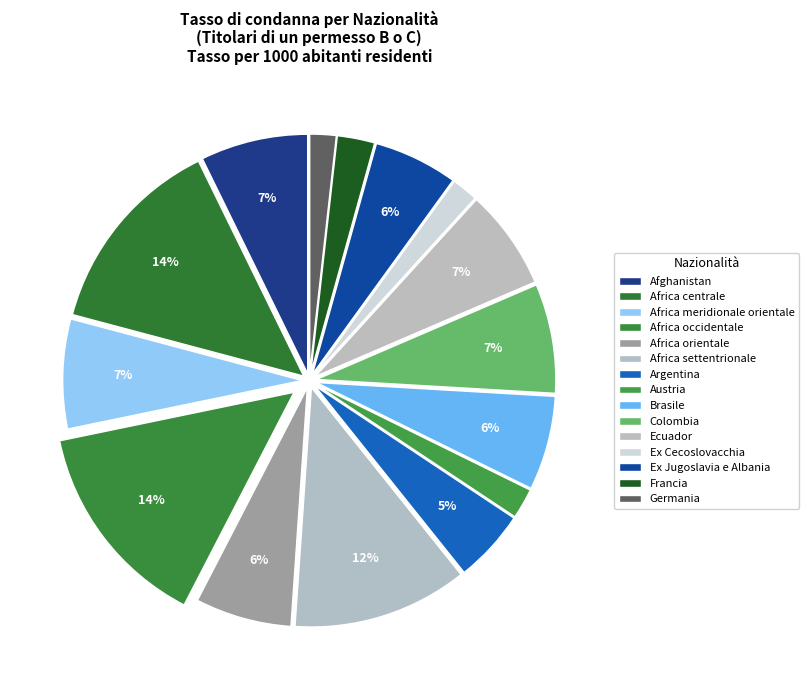

How many slices are in this pie chart?

15